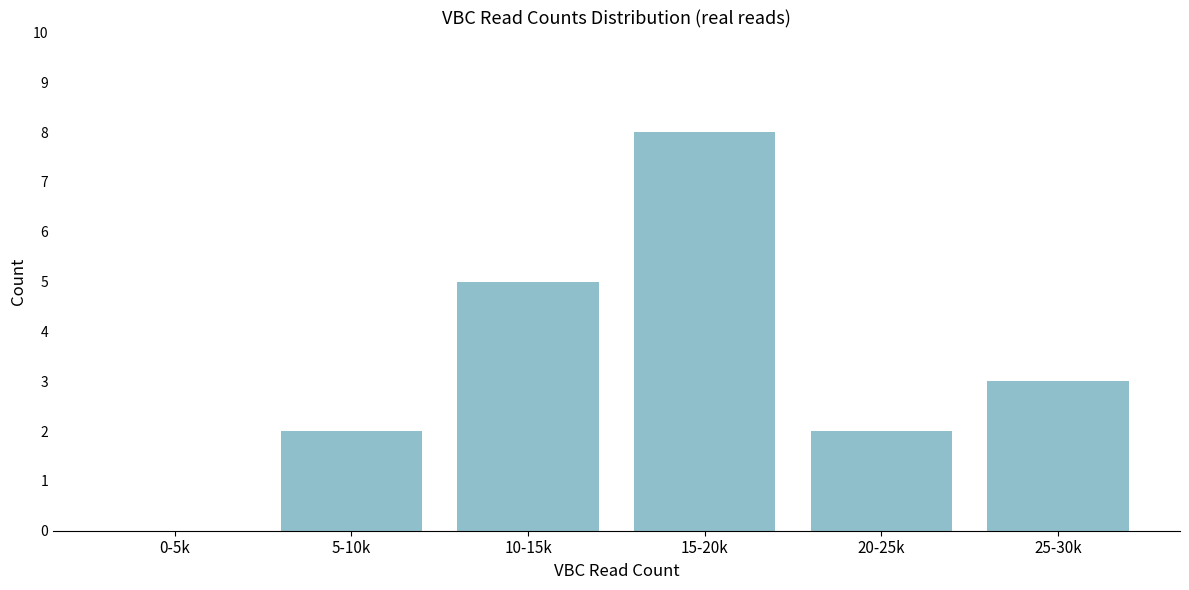

Reading right to left, transcribe all the data shown in this chart.

25-30k=3	20-25k=2	15-20k=8	10-15k=5	5-10k=2	0-5k=0